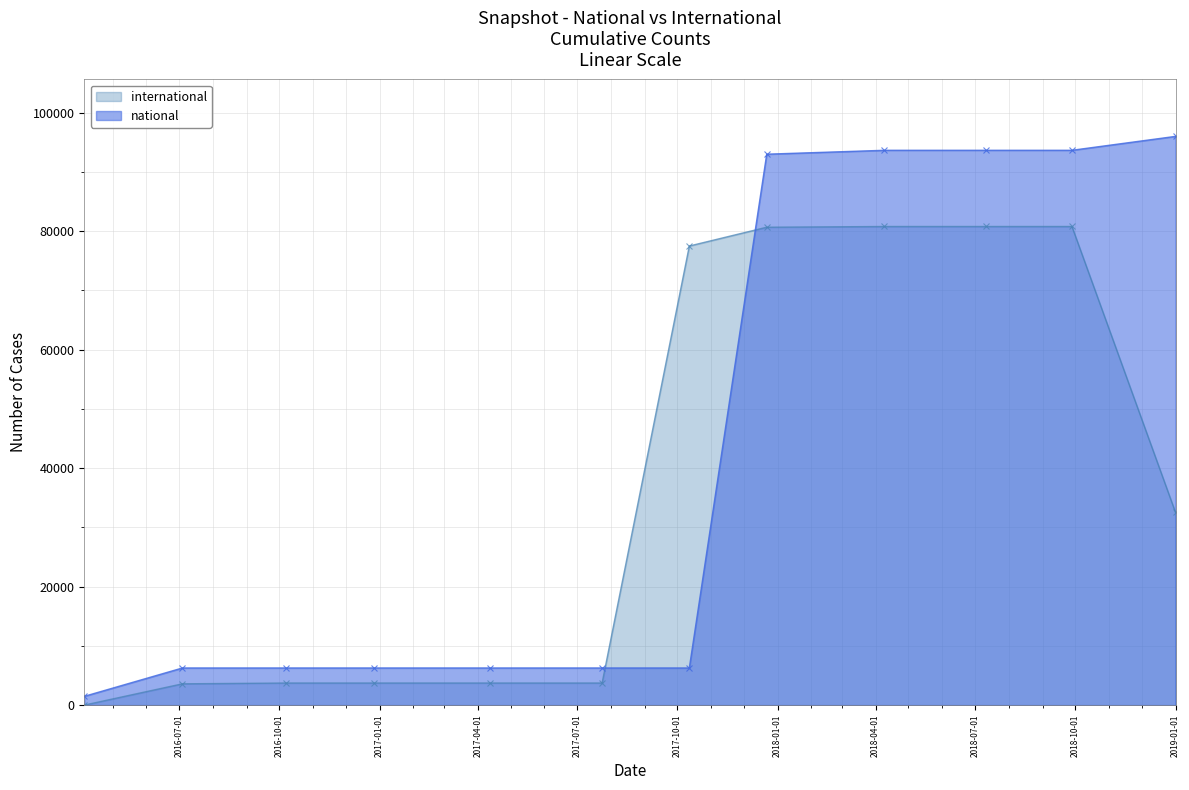

Which series has the widest spread of values?

national